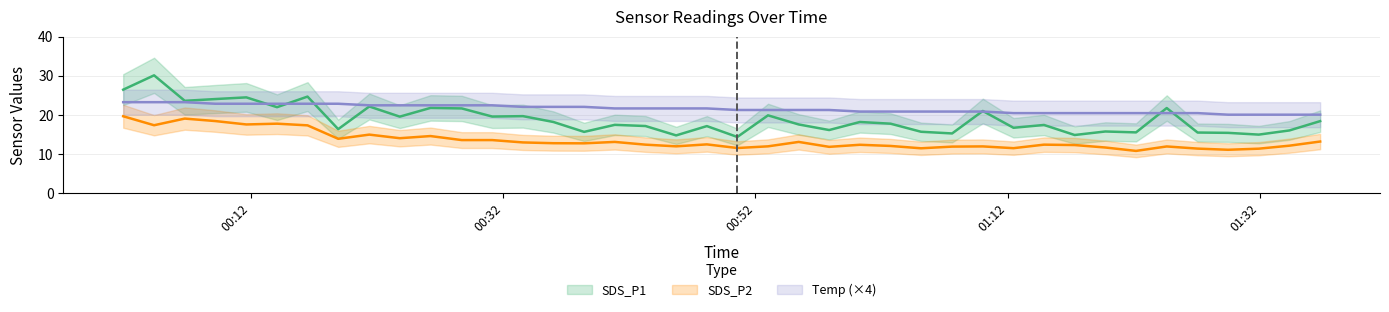

True or false: Temp has more than 1 interior local peaks.

False